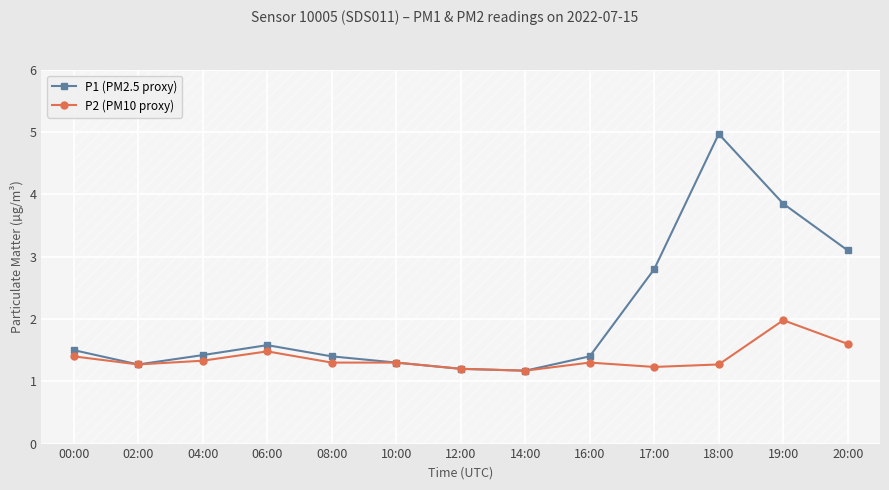

What are all the series names shown in the legend?

P1 (PM2.5 proxy), P2 (PM10 proxy)